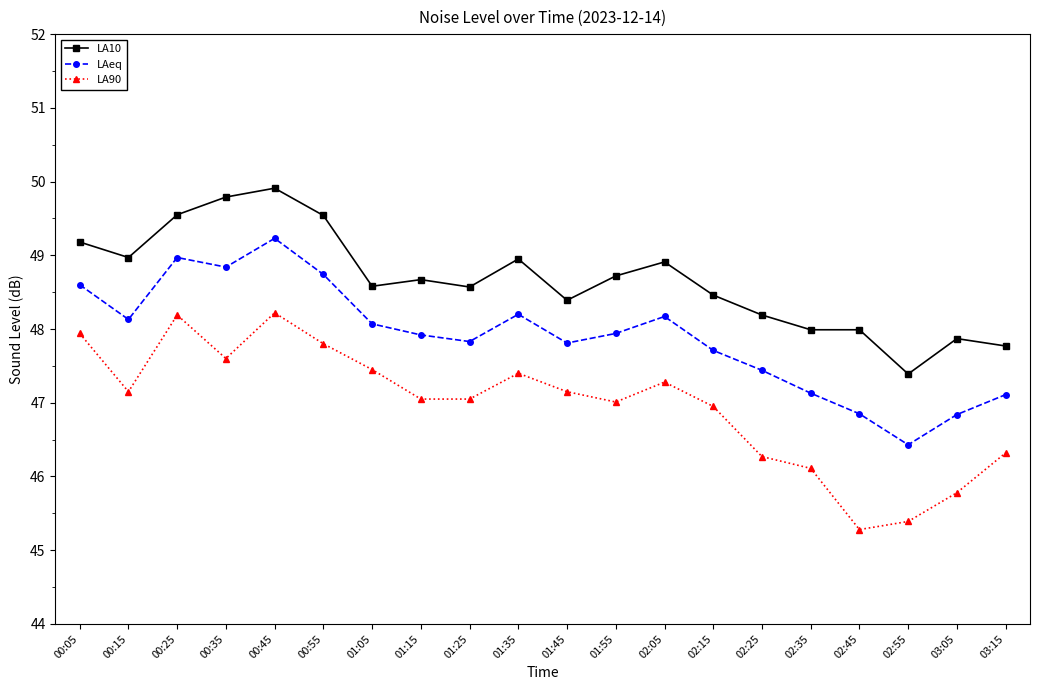

True or false: LA10 and LA90 cross at least once.

False